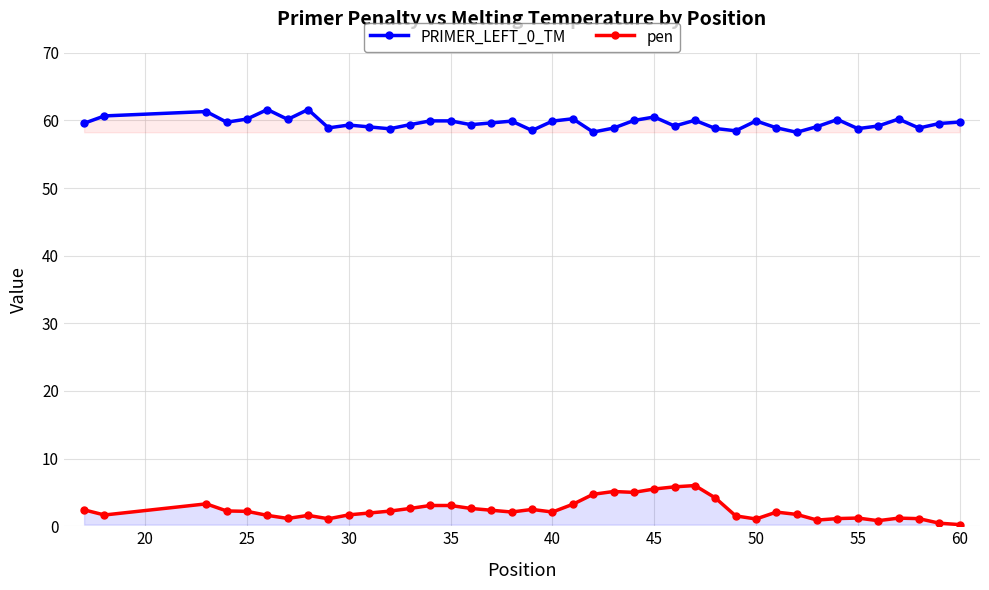

Is this an area chart (filled region under the line)?

No